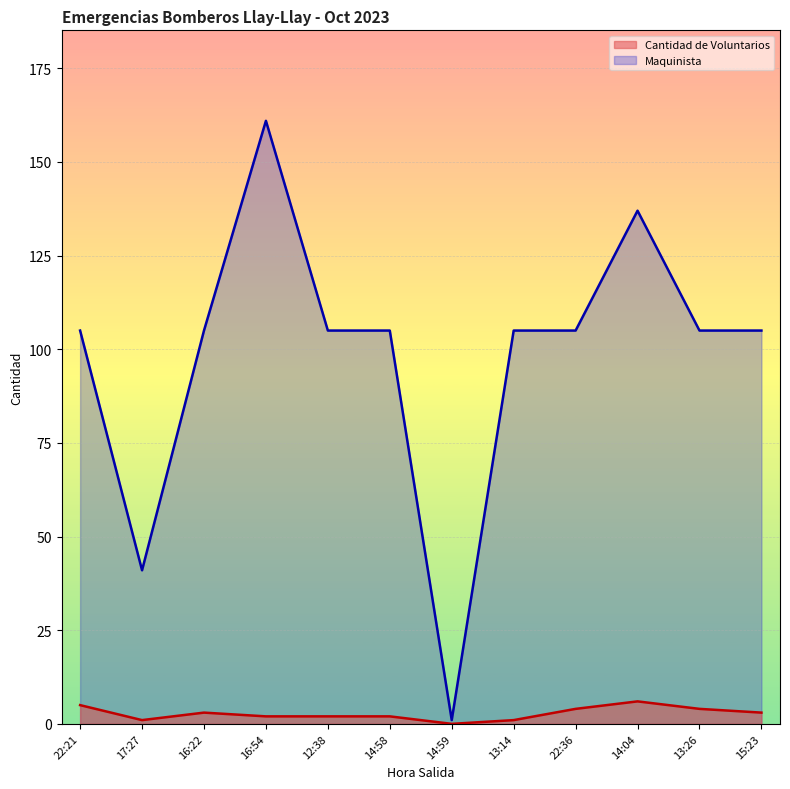

At which label is Cantidad de Voluntarios closest to 3?

16:22